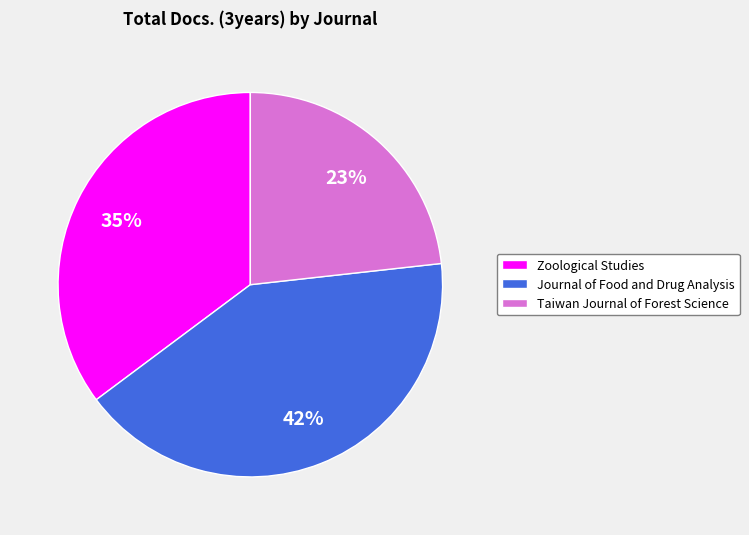

Is Zoological Studies the majority of the pie?

No